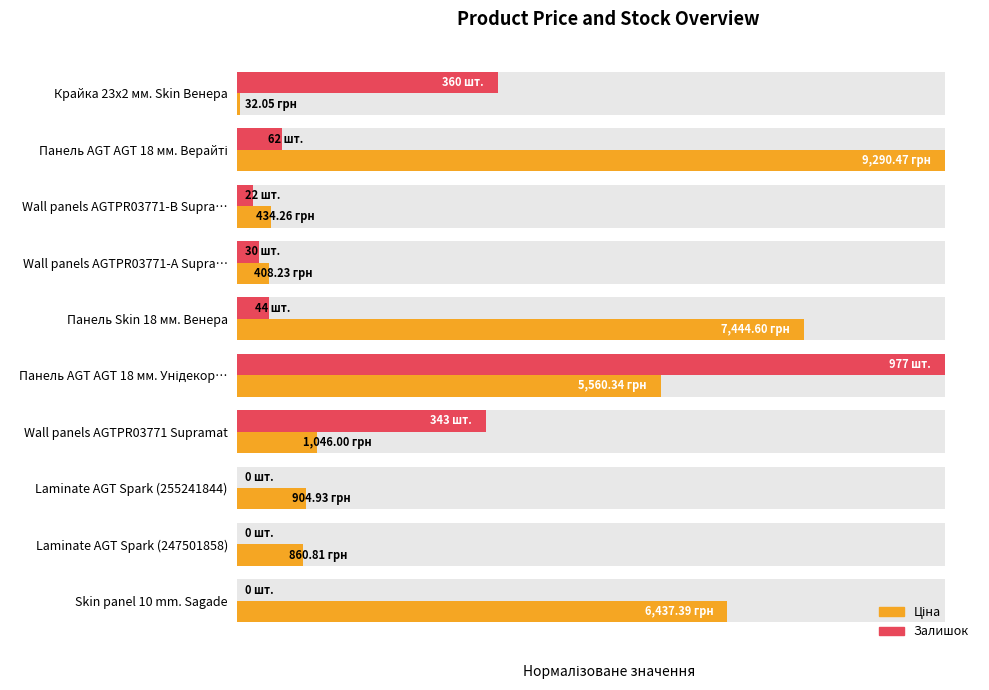

What is the difference between the Ціна (відносна) values at Панель Skin 18 мм. Венера and Wall panels AGTPR03771-B Supra…?

0.8